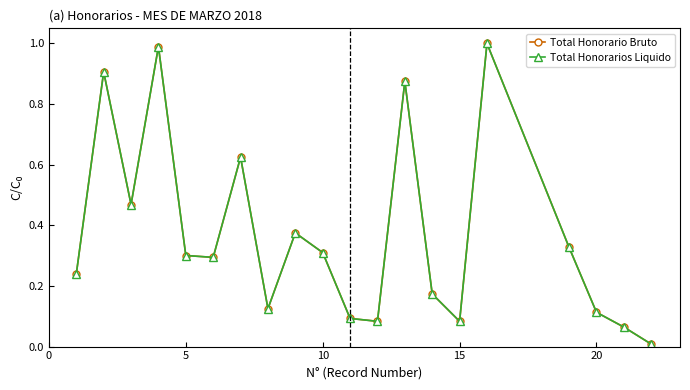

What is the maximum value for Total Honorario Bruto?

1.0